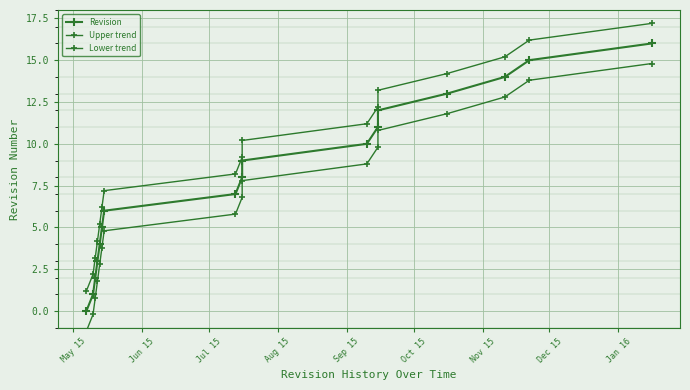

What is the difference between the maximum and second lowest values in the Lower trend series?

15.0